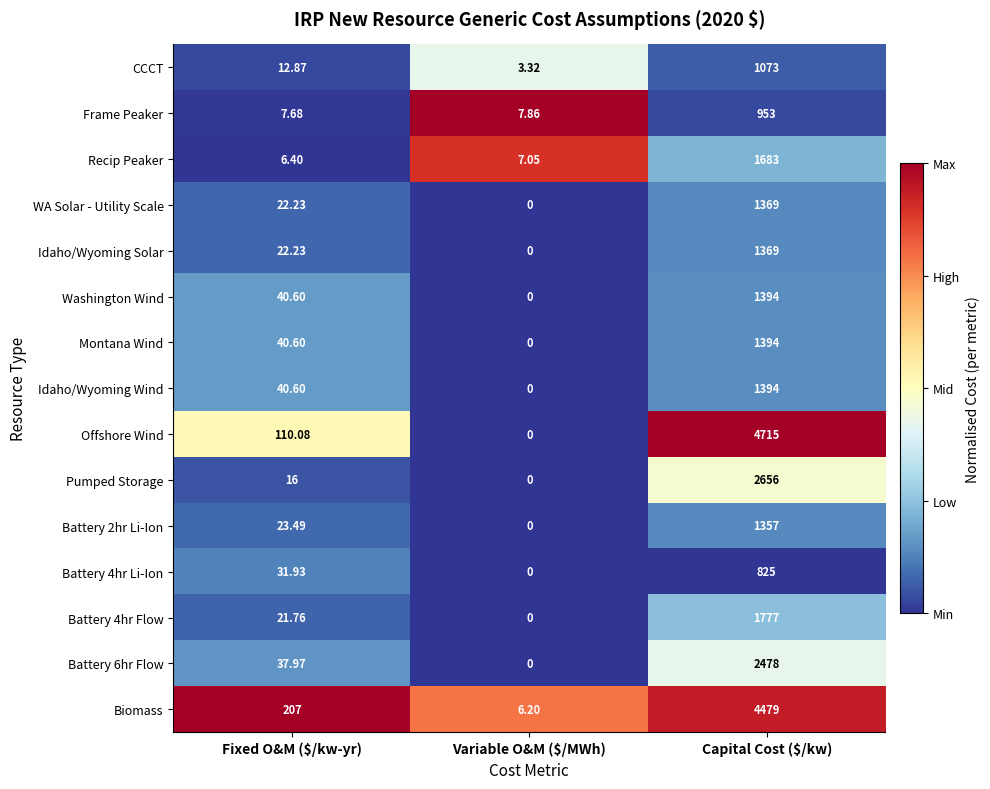

Where is CCCT nearest to the value 538?

Fixed O&M ($/kw-yr)